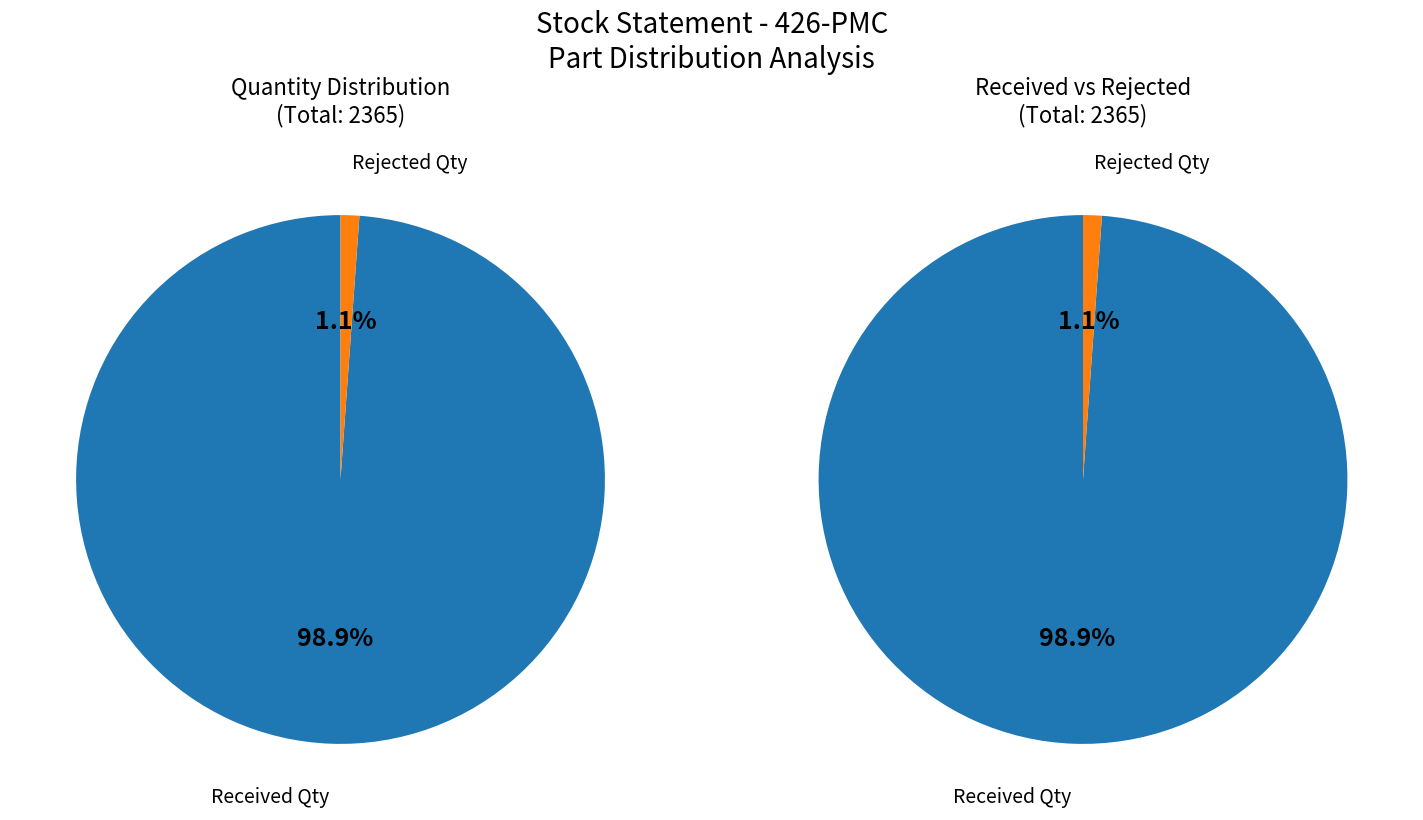

What is the largest slice in the pie chart?

Received Qty